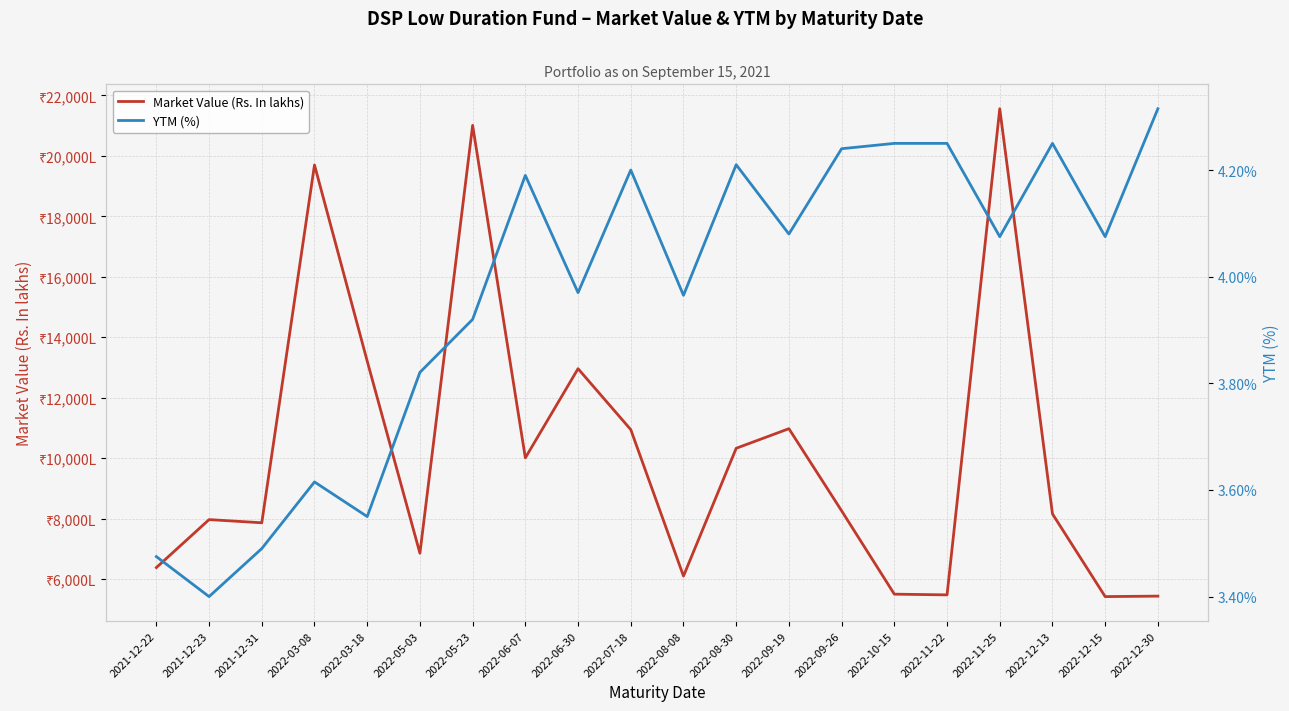

Where does the YTM (%) series first go above 4?

2022-06-07